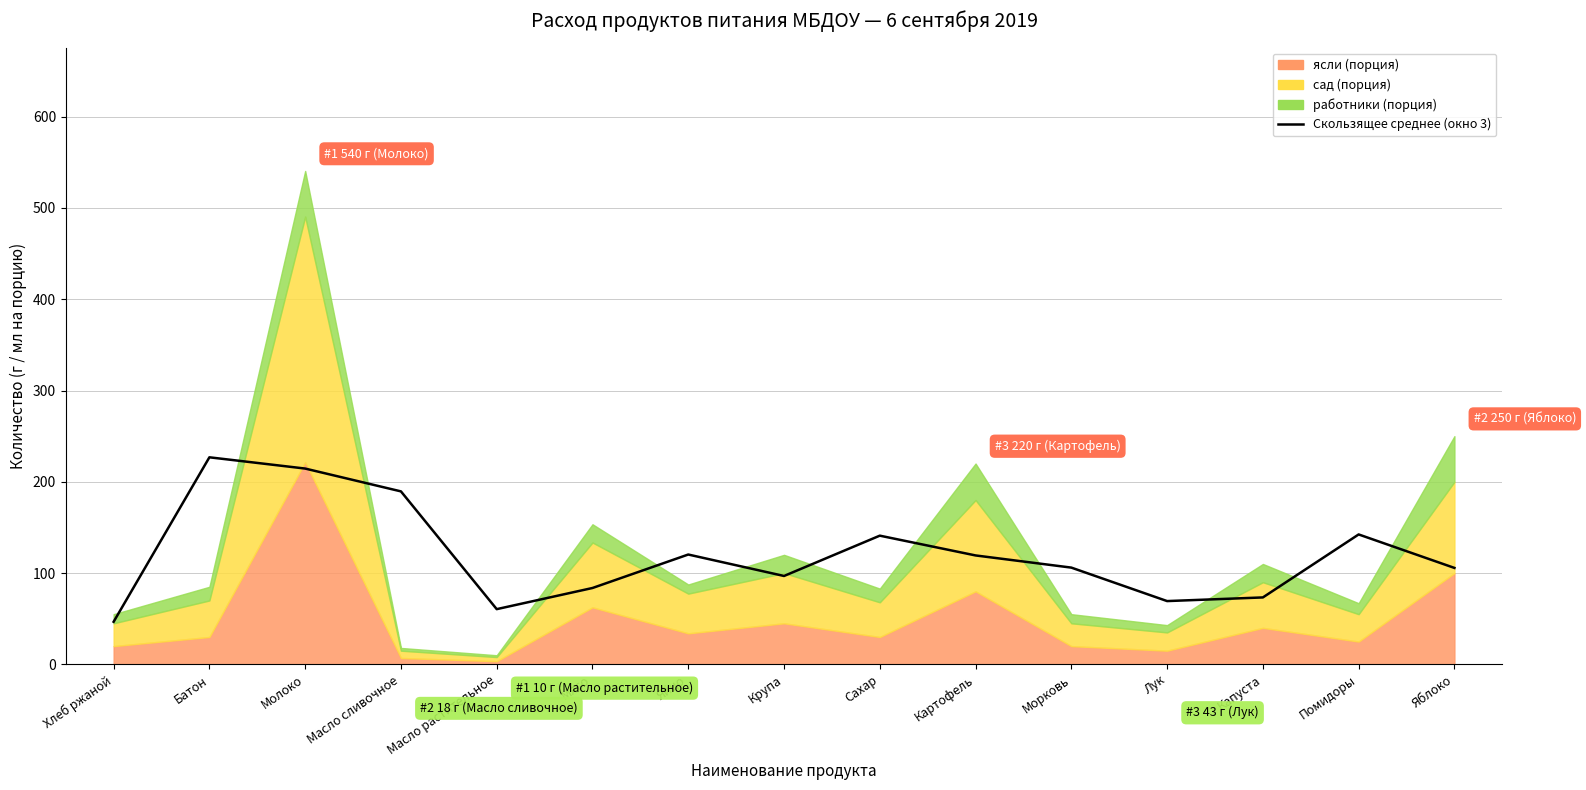

True or false: the data shows 105.7 at Яблоко.

True